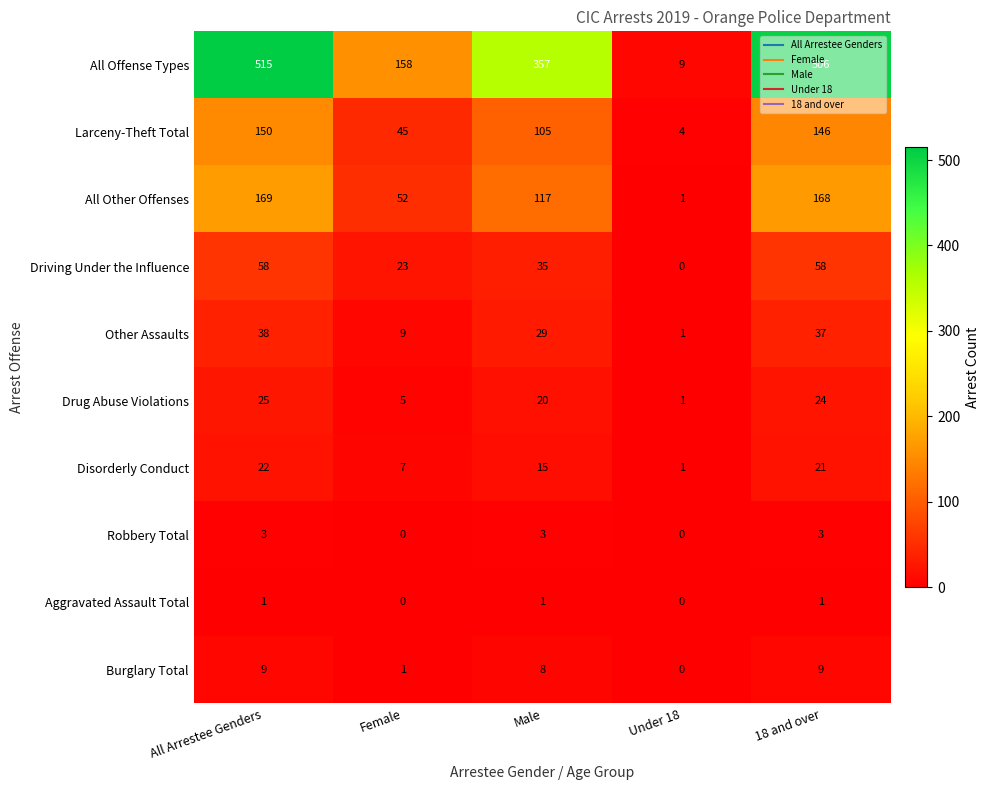

At which category is the sum across all series the highest?

All Arrestee Genders